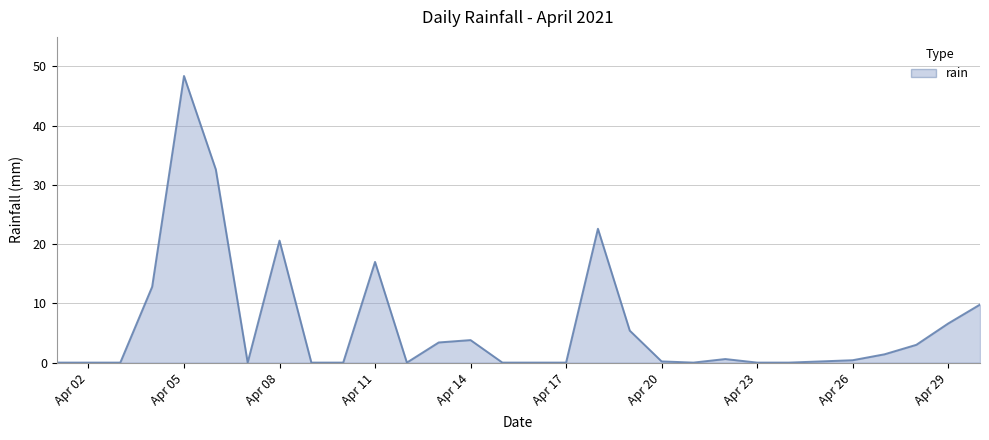

Does the chart have visible grid lines?

Yes